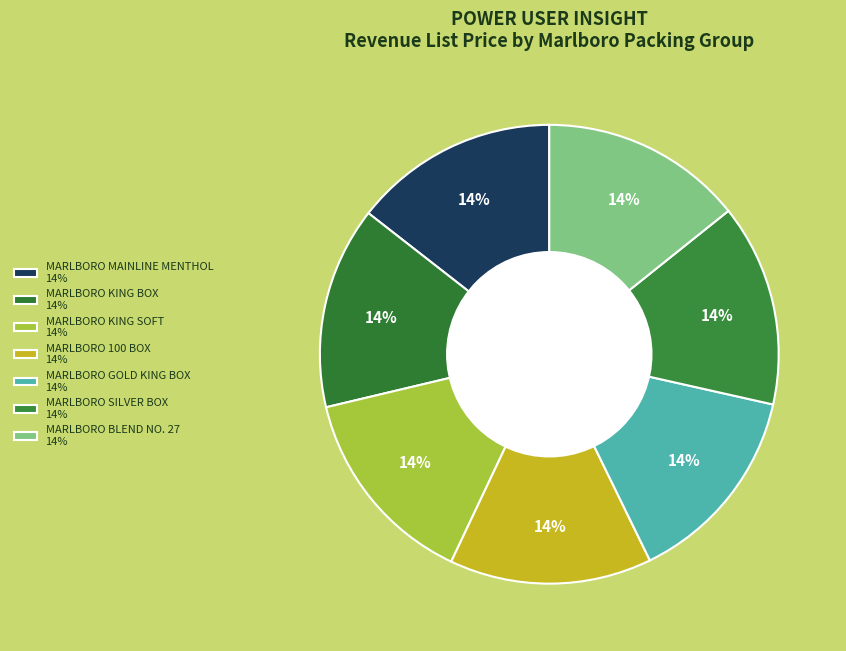

Count the number of slices in the pie.

7